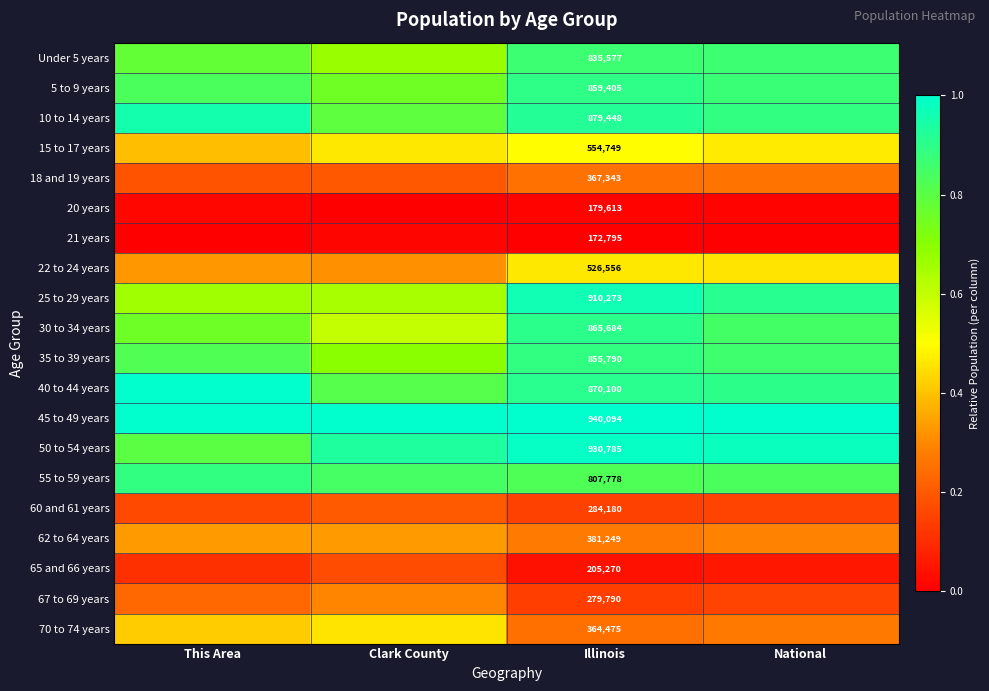

The 60 and 61 years series shows 0.3 at Clark County. True or false?

False